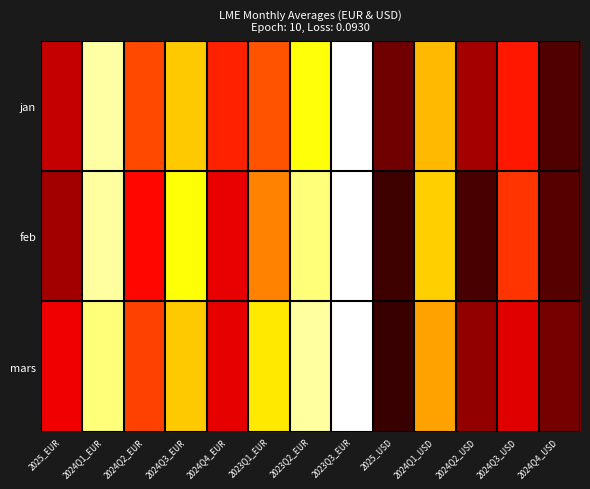

Rank the series by their maximum value, from lowest to highest.

jan, feb, mars